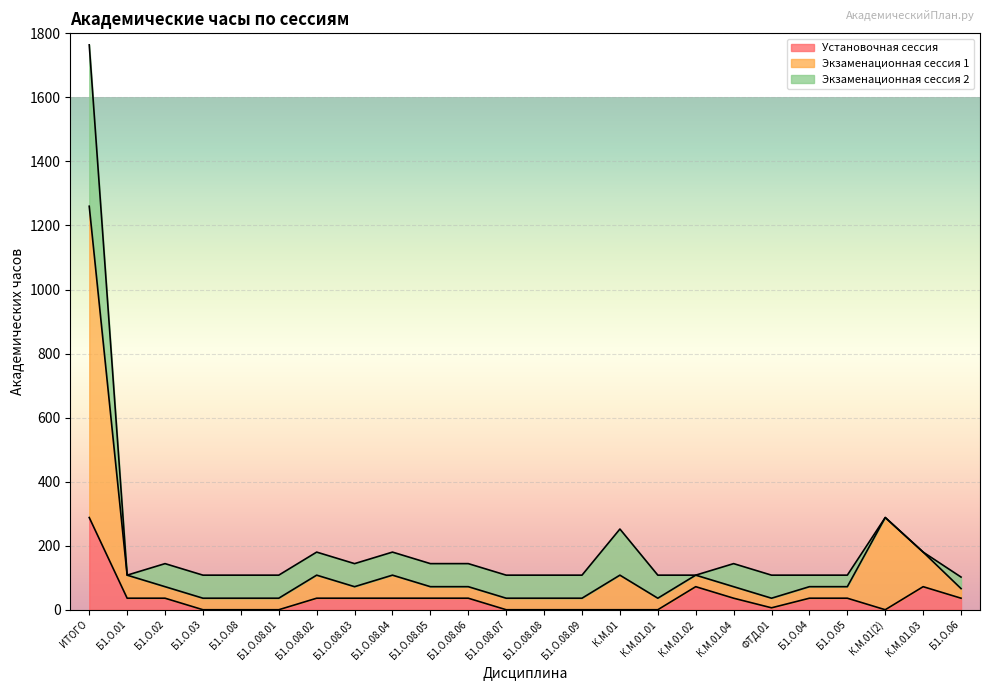

The value of Установочная сессия at Б1.О.08.01 is -132. True or false?

False